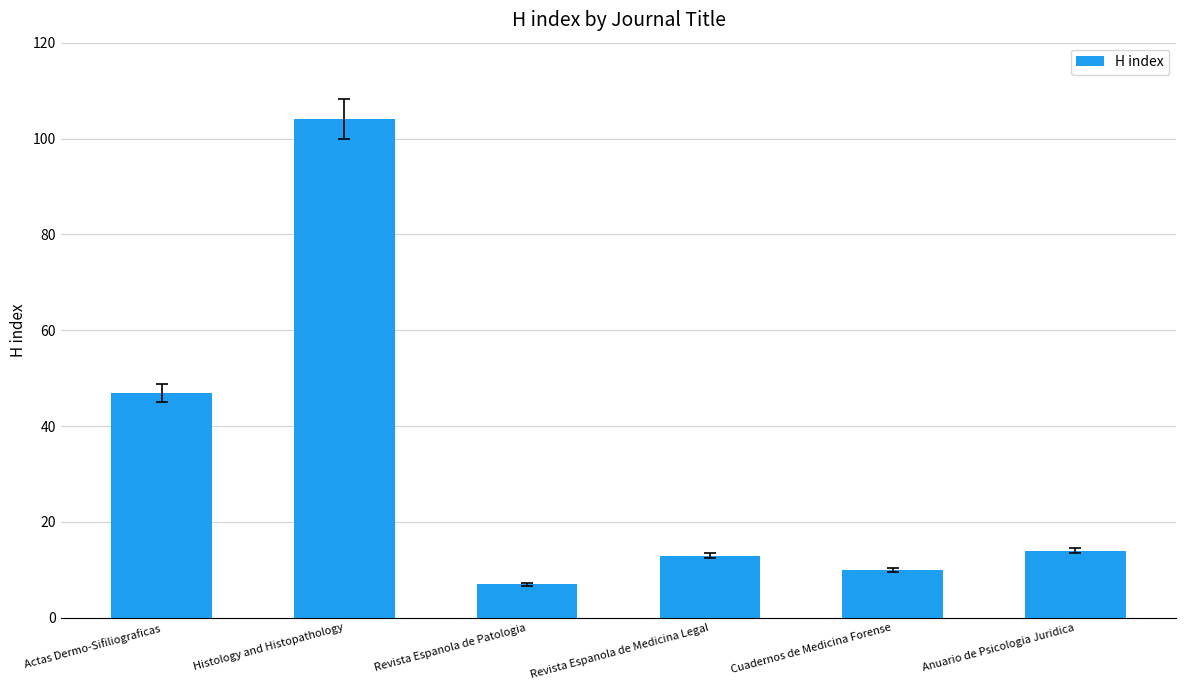

Reading left to right, what are all the values shown in this chart?

Actas Dermo-Sifiliograficas=47	Histology and Histopathology=104	Revista Espanola de Patologia=7	Revista Espanola de Medicina Legal=13	Cuadernos de Medicina Forense=10	Anuario de Psicologia Juridica=14